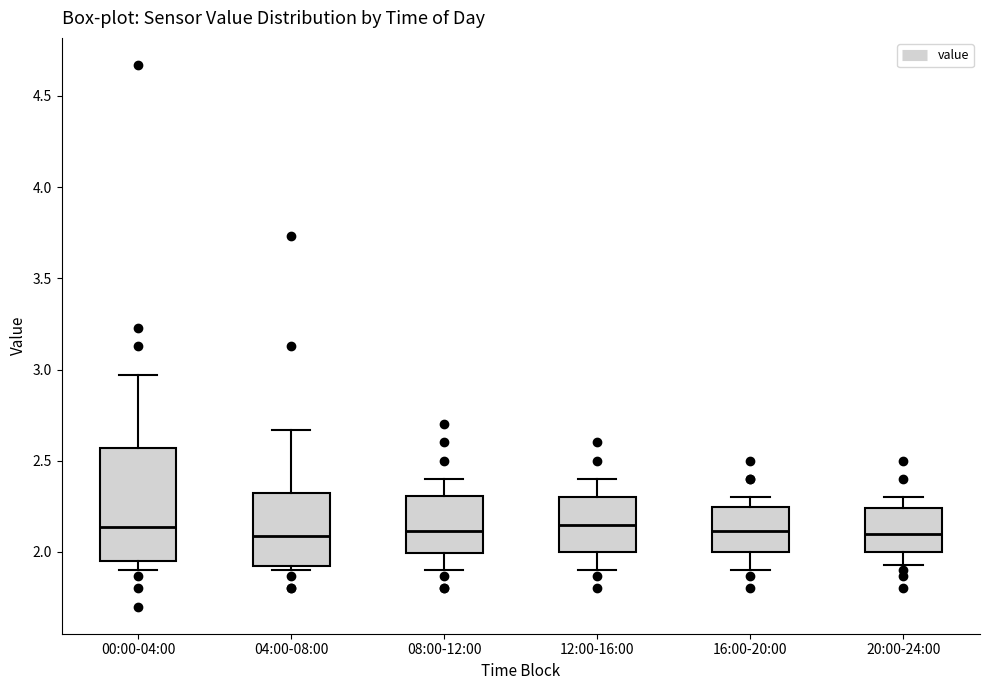

Reading left to right, read every box against the y-axis: the position of its median line, the range the box covers, and the ends of its whiskers. The values are not printed on the chart, so give them approximately, as read against the axis.

00:00-04:00: median 2.15, box 1.95 to 2.55, whiskers 1.90 to 2.95
04:00-08:00: median 2.10, box 1.90 to 2.35, whiskers 1.90 (just below the box's lower edge) to 2.65
08:00-12:00: median 2.10, box 2.00 to 2.30, whiskers 1.90 to 2.40
12:00-16:00: median 2.15, box 2.00 to 2.30, whiskers 1.90 to 2.40
16:00-20:00: median 2.10, box 2.00 to 2.25, whiskers 1.90 to 2.30
20:00-24:00: median 2.10, box 2.00 to 2.25, whiskers 1.95 to 2.30